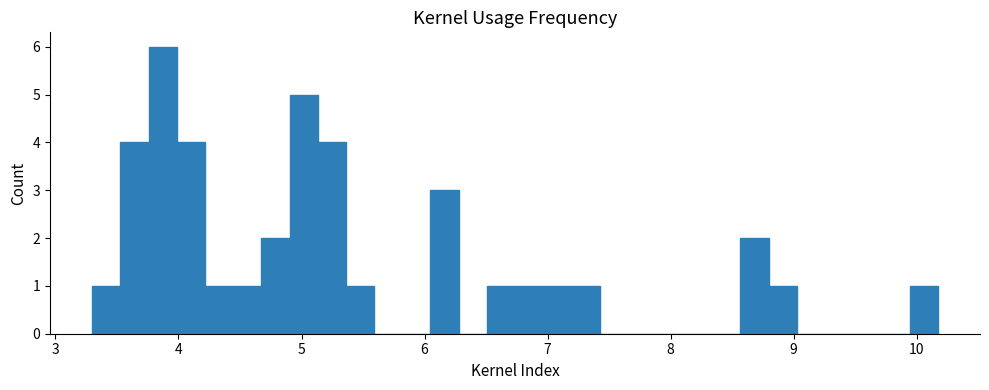

Read against the x-axis, roughly where is the centre of the tallest bar?

3.9